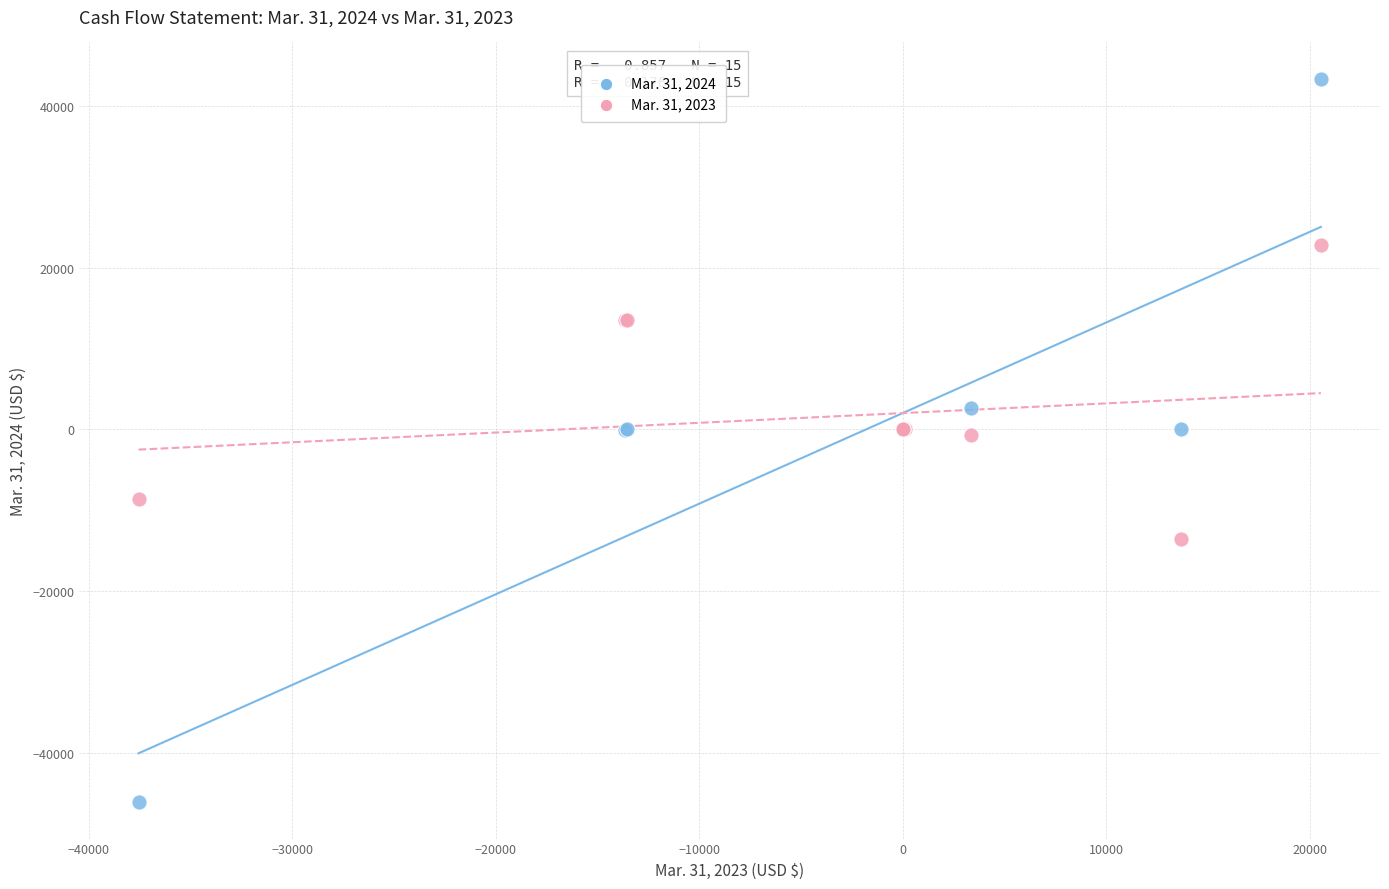

What is the X range (max minus min) for the scatter plot?

58103